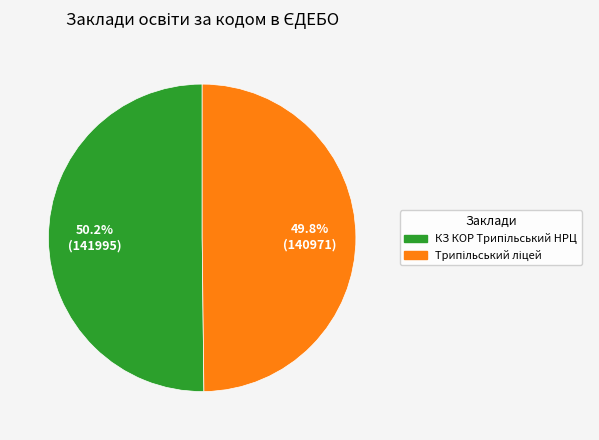

Is there any slice that represents more than half of the pie?

Yes